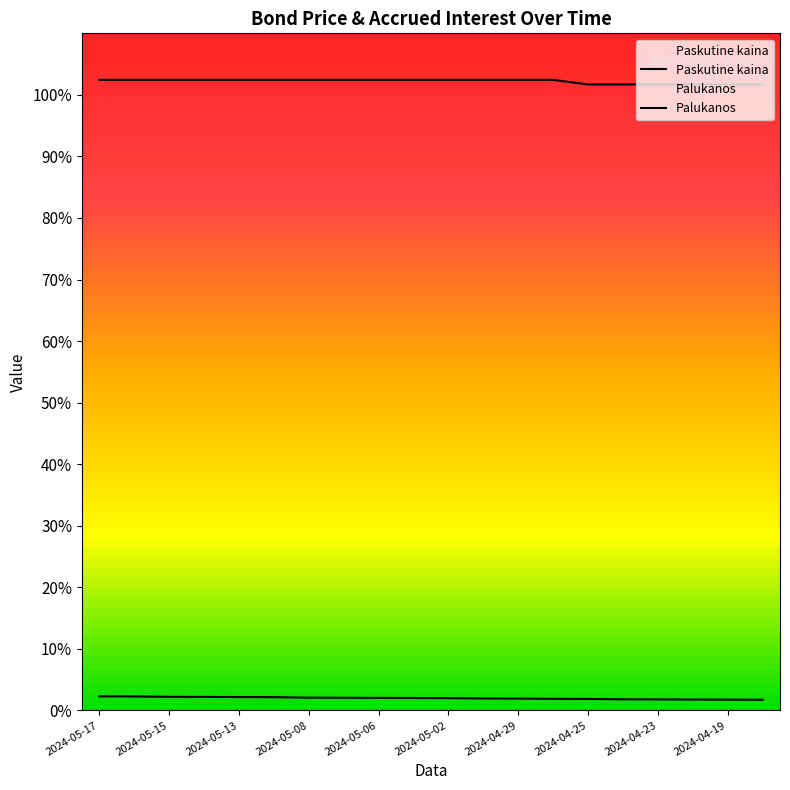

How many values in the Paskutine kaina series exceed 102?

14